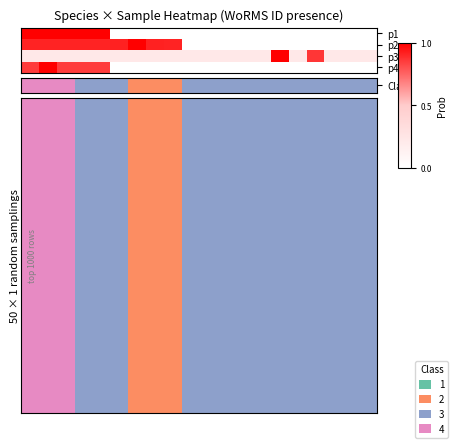

Which has a higher value, 15 or 16?

15